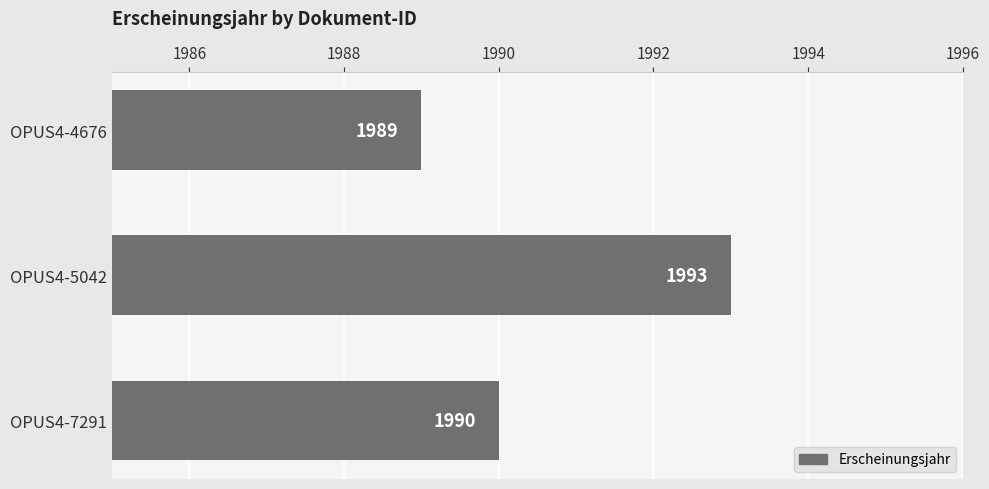

Rank the categories by value from highest to lowest.

OPUS4-5042, OPUS4-7291, OPUS4-4676